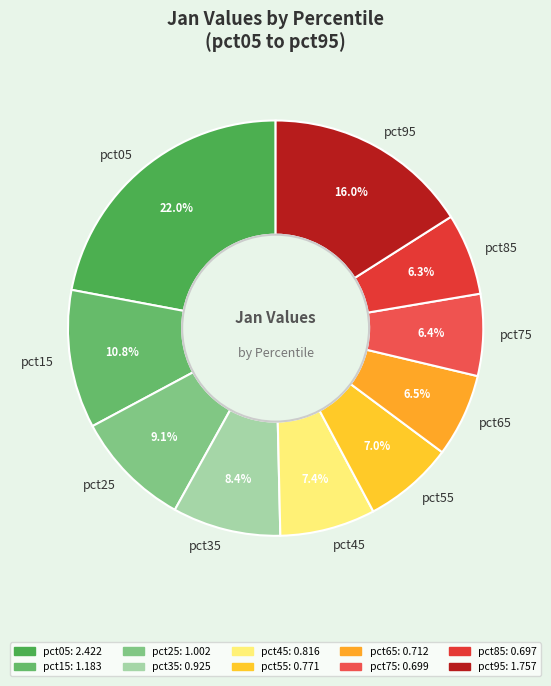

Is the sum of pct85 and pct35 greater than half?

No